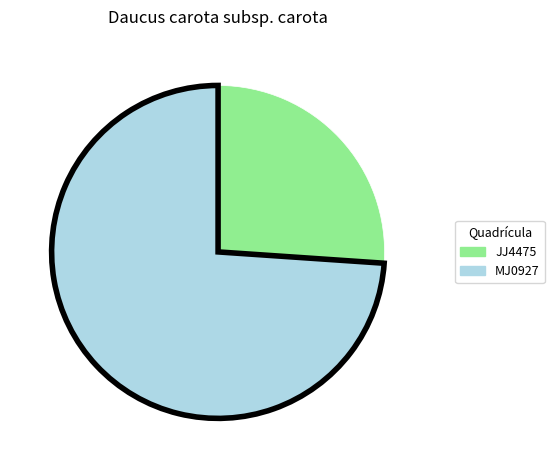

Approximately how many times larger is the value at MJ0927 compared to JJ4475?

2.8